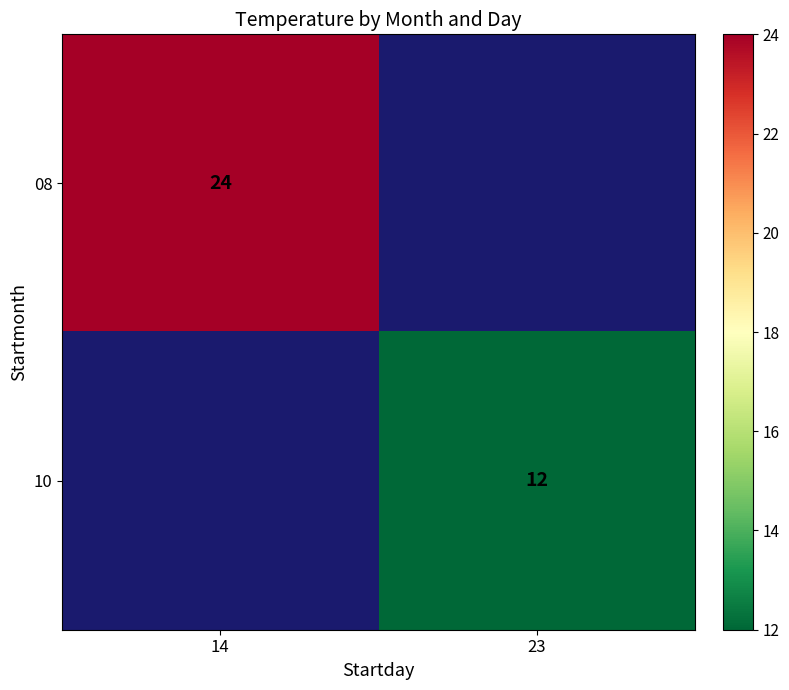

True or false: 10 has a value of 12 at 23.

True